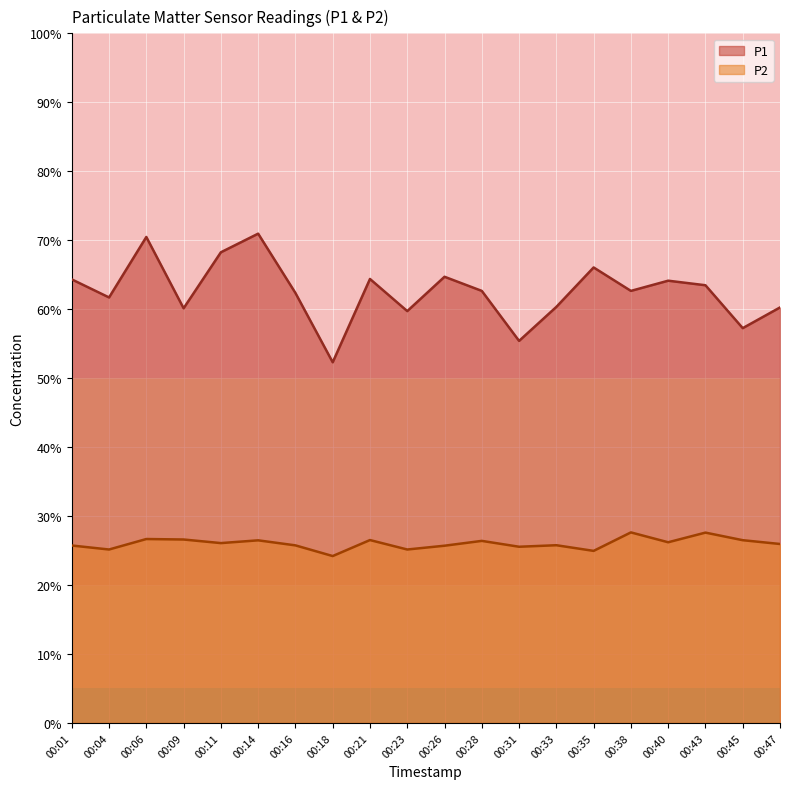

True or false: P1 and P2 cross at least once.

False